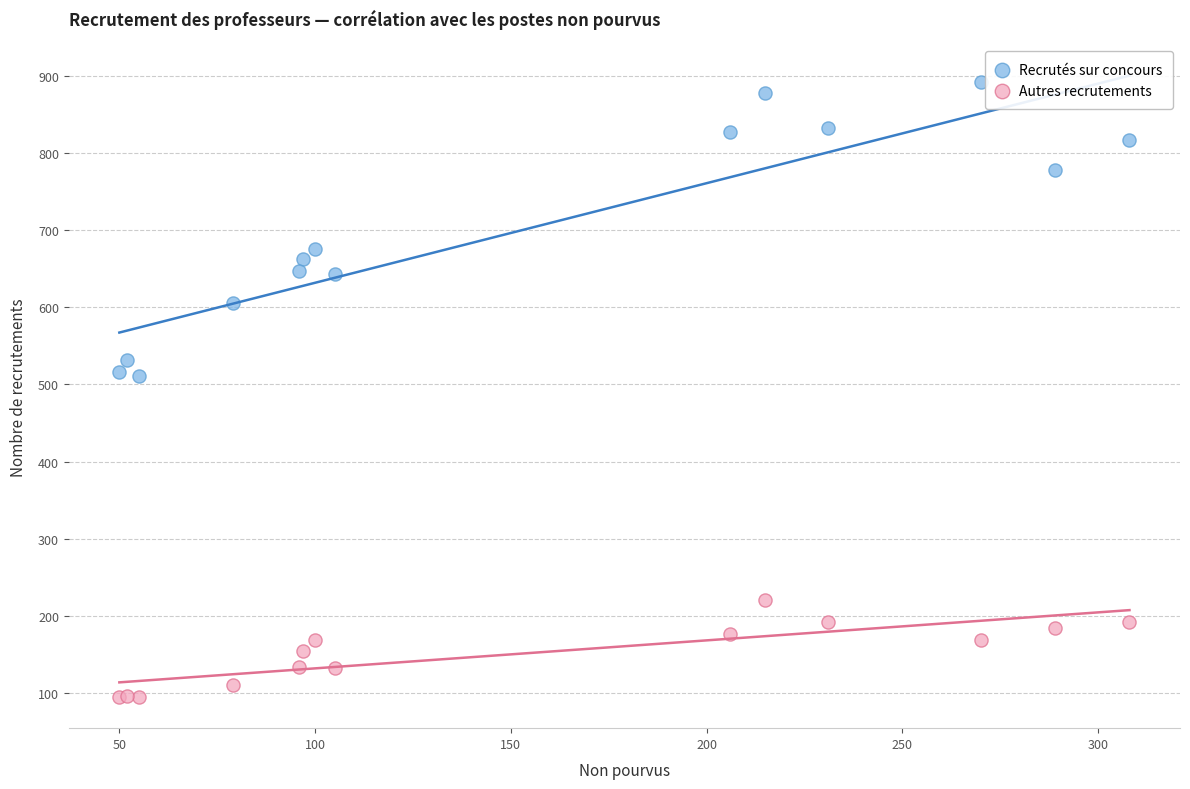

Which series reaches the maximum Y coordinate?

Recrutés sur concours